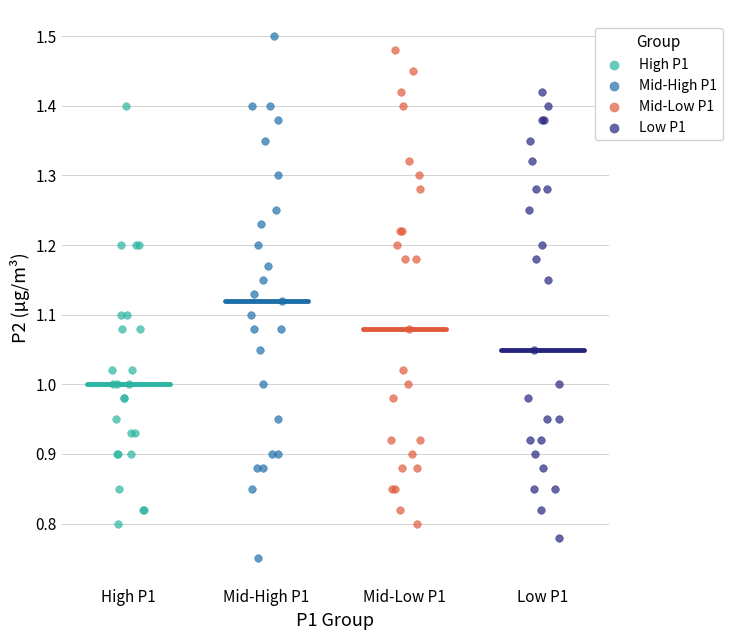

Which series has the largest Y range (max minus min)?

Mid-High P1